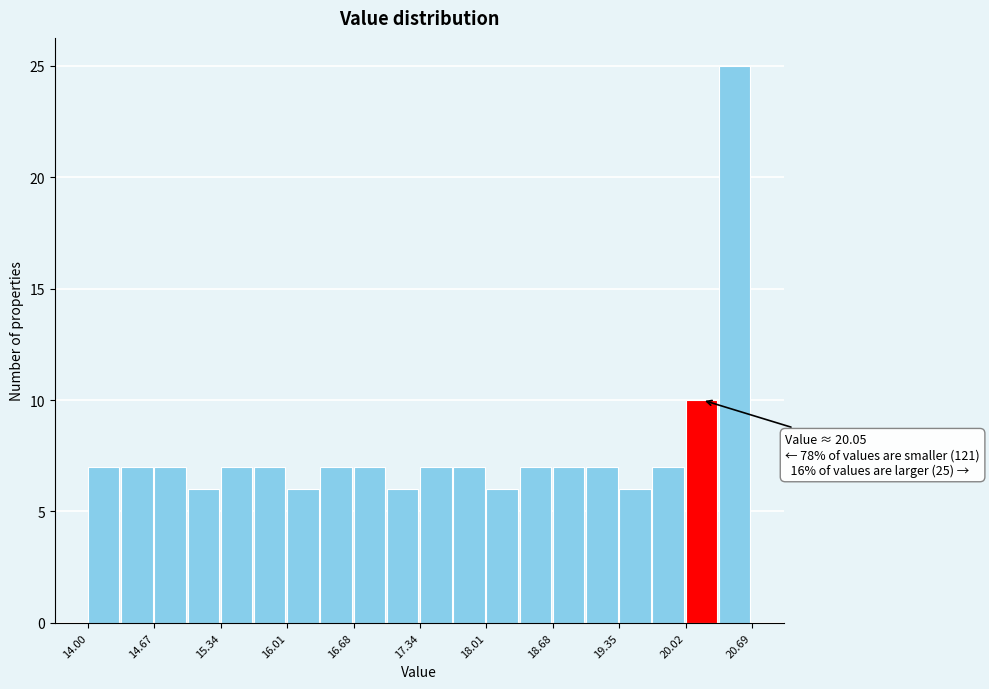

Read against the x-axis, roughly where is the centre of the tallest bar?

20.5